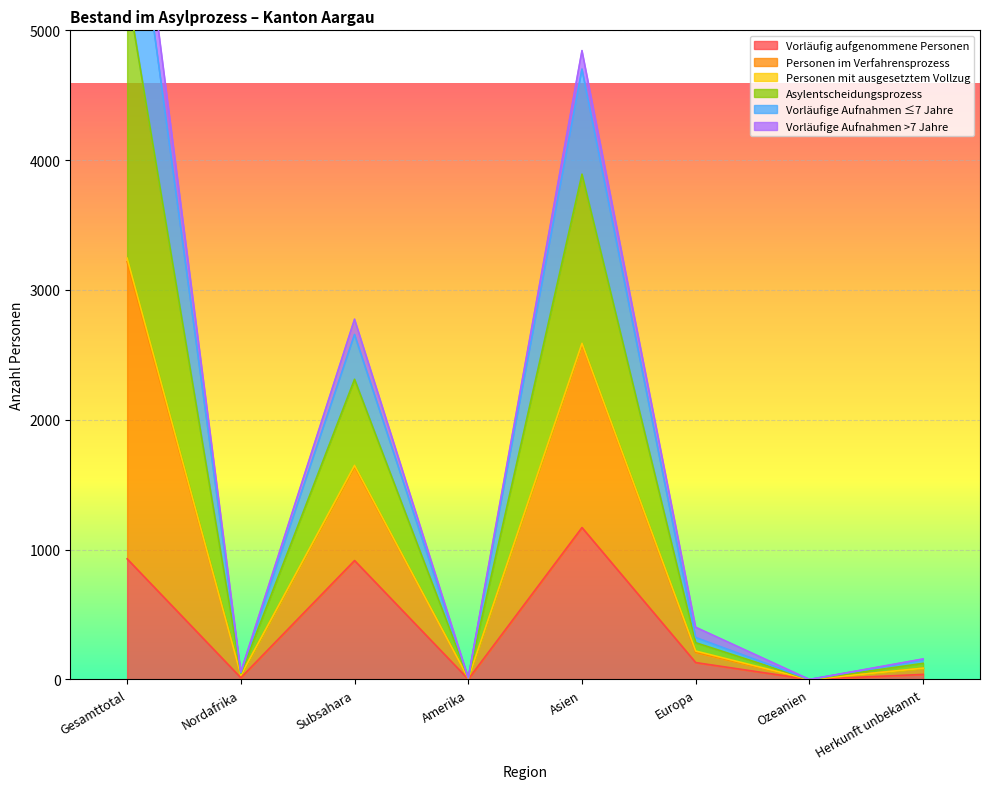

Between Herkunft unbekannt and Ozeanien, which is larger?

Herkunft unbekannt